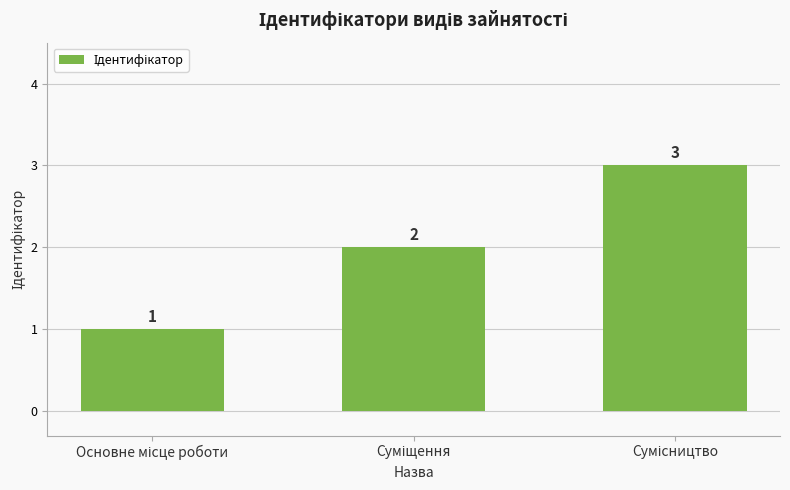

What is the value of the 2nd bar from the left?

2